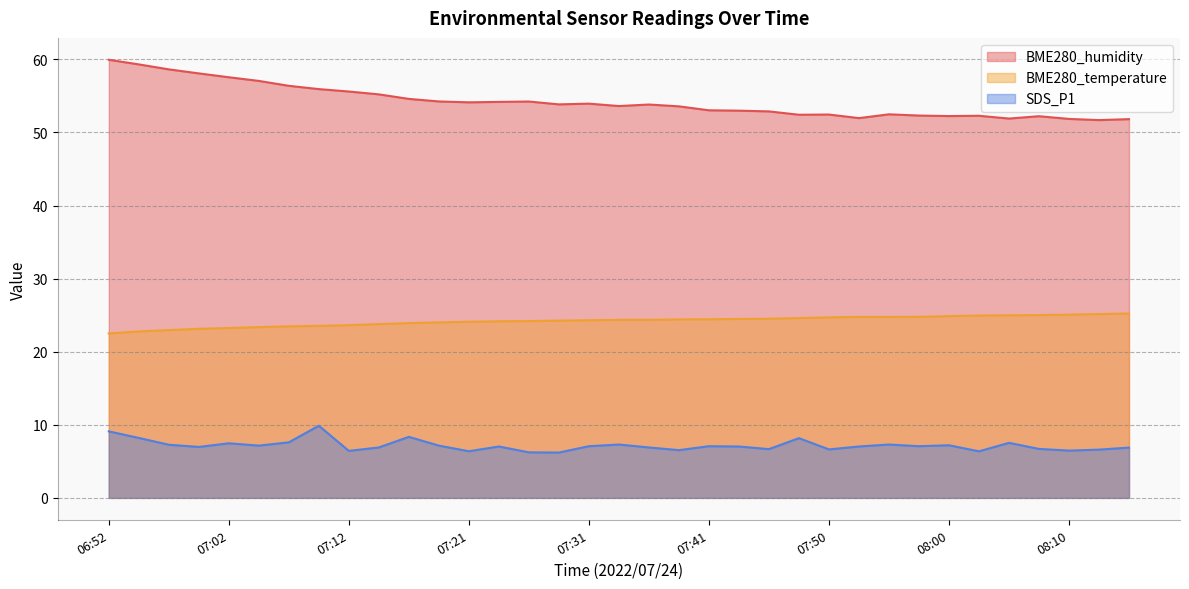

How many values in the SDS_P1 series exceed 7?

20